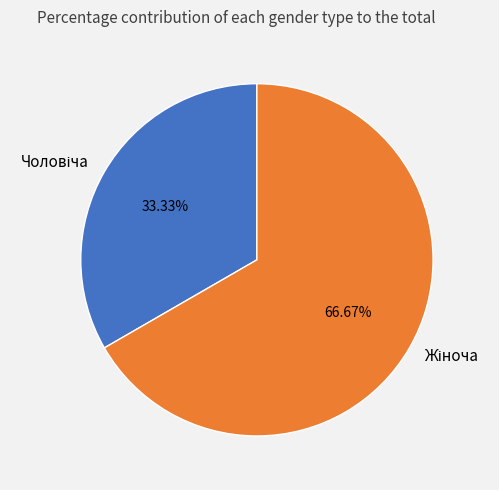

To the nearest percent, what is the average slice percentage?

50%